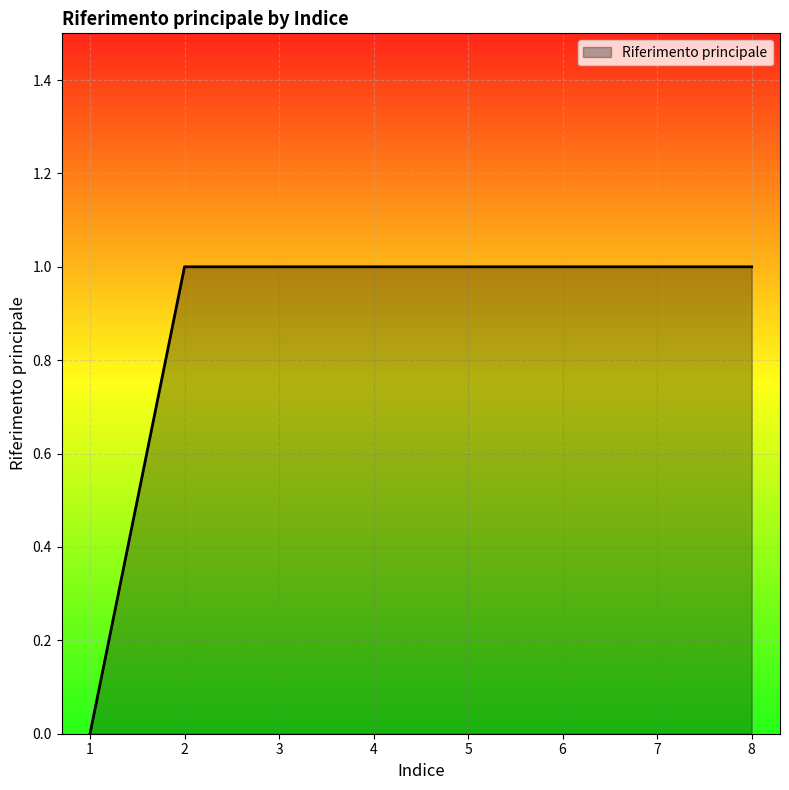

Approximately how many times larger is the value at 4 compared to 3?

1.0